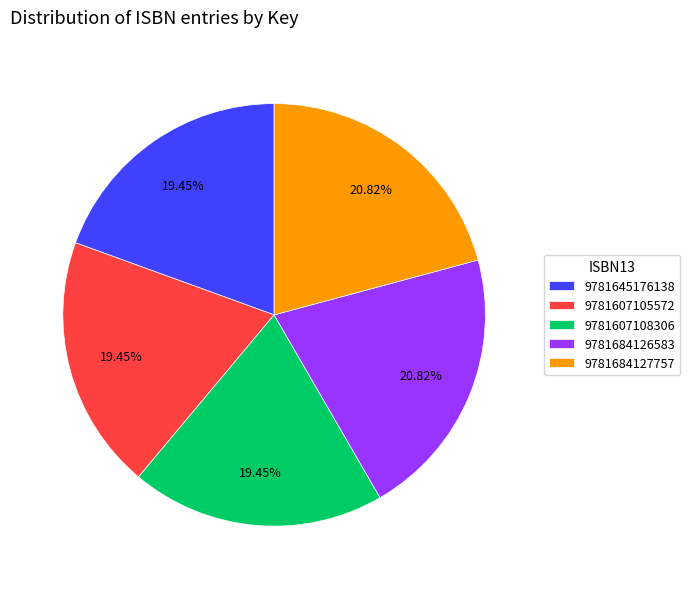

True or false: 9781684126583 accounts for 28% of the total.

False